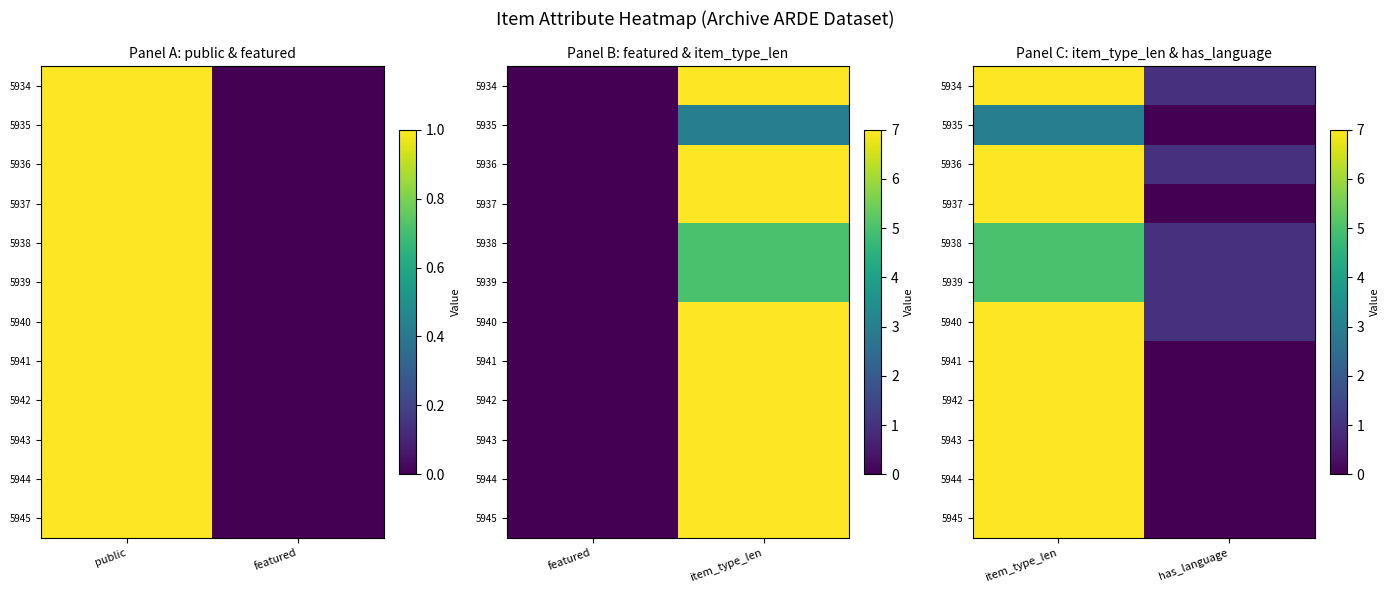

How many series are shown in this chart?

12